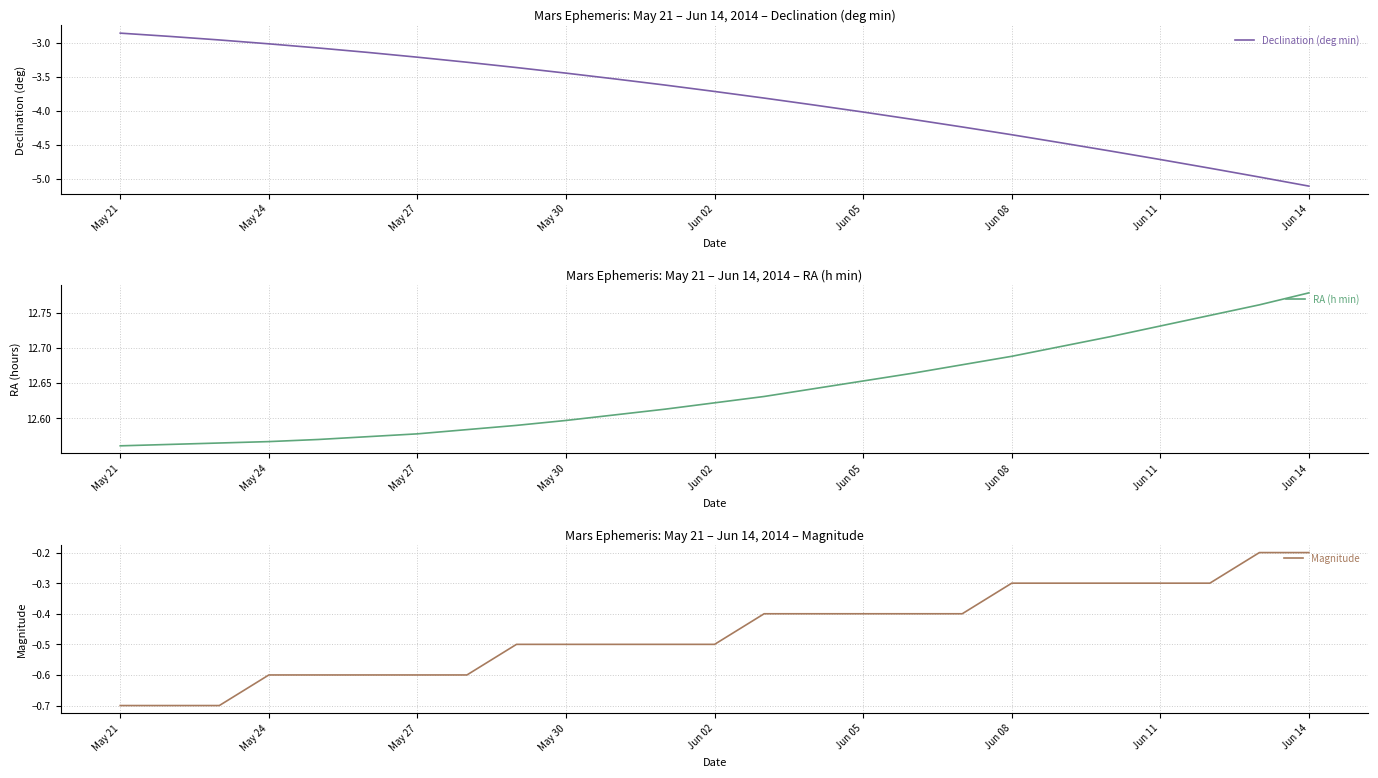

Is this an area chart (filled region under the line)?

No